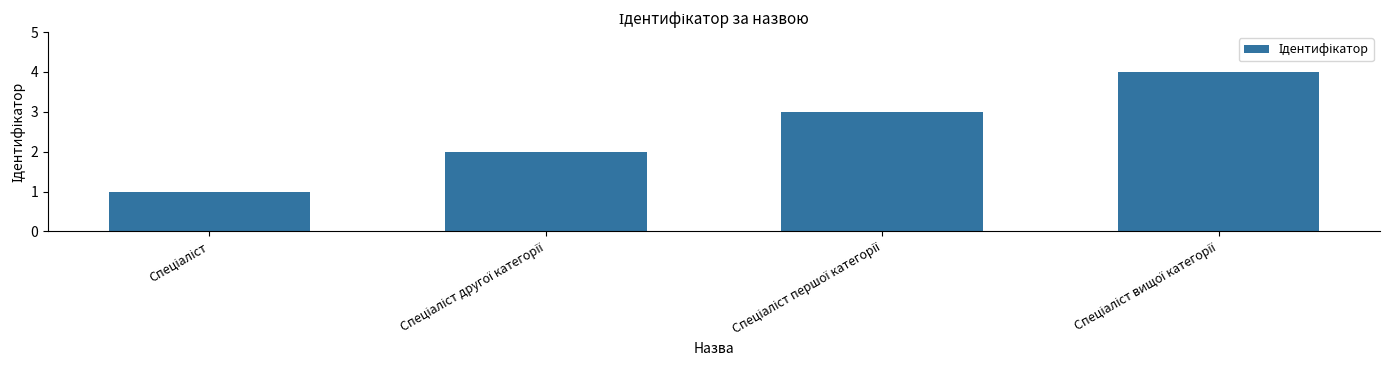

What is the value of the 1st bar from the left?

1